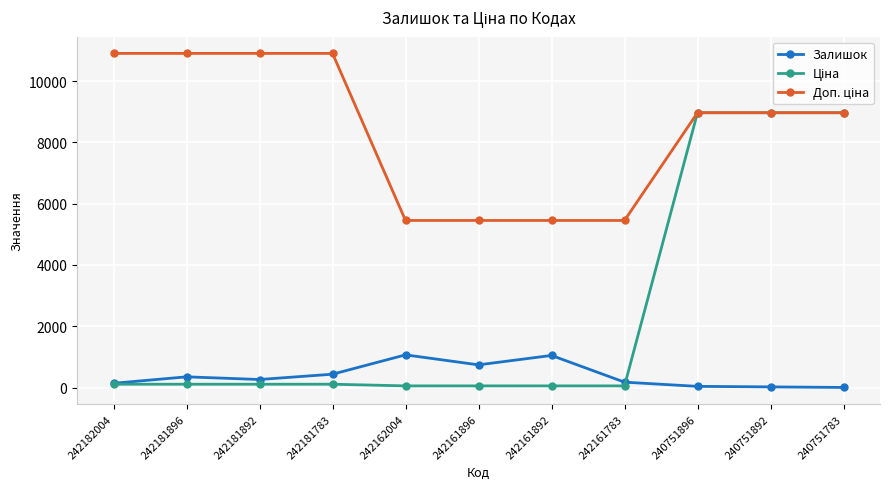

What is the value of the Залишок point at the 5th from the left?

1067.0